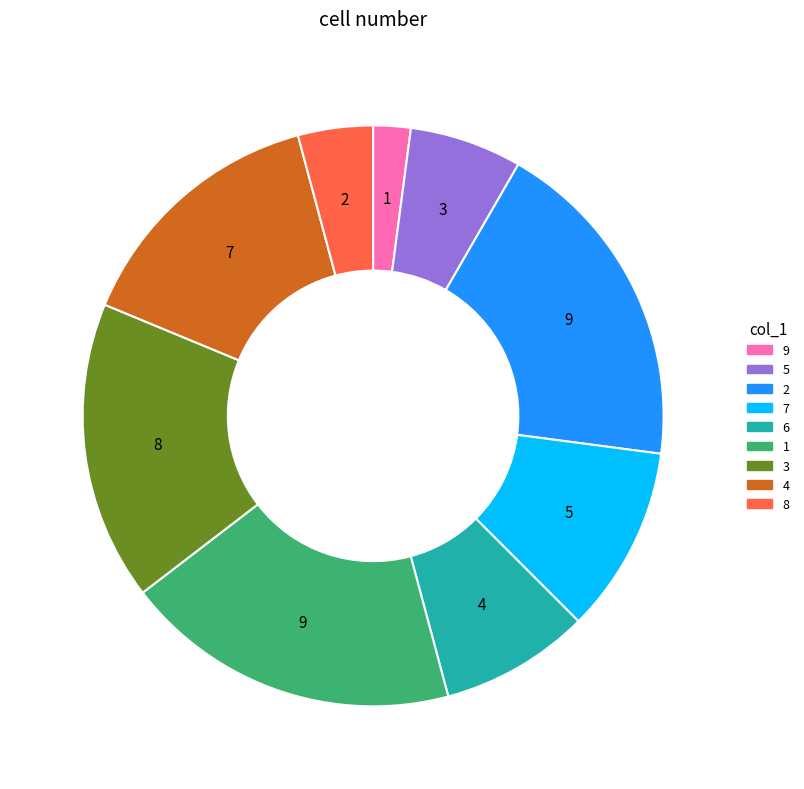

Which slice is the smallest?

9